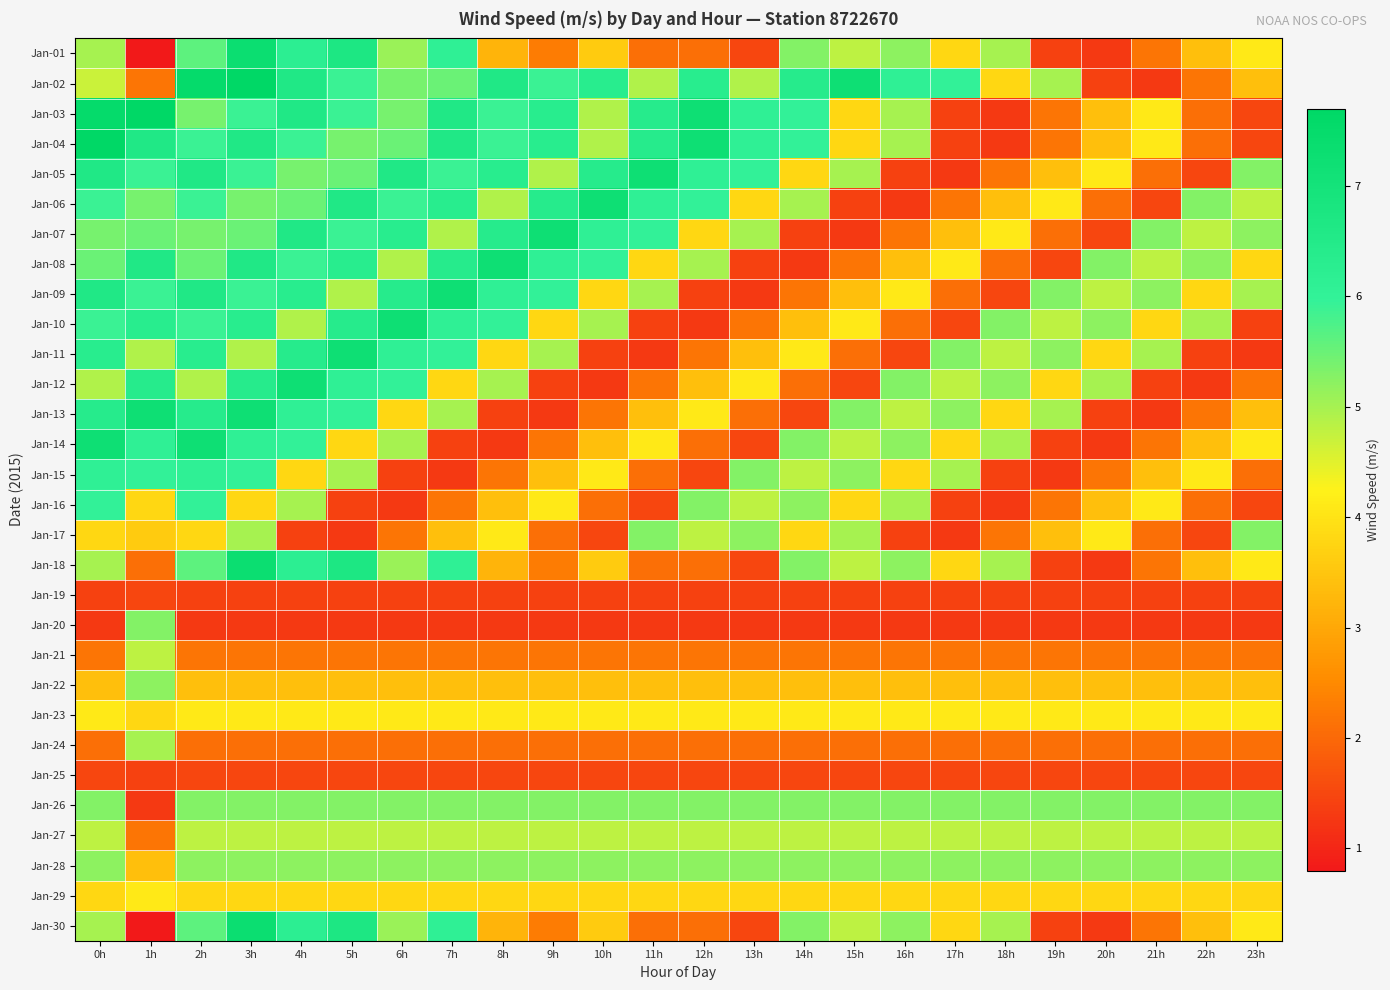

At how many categories does at least one series exceed 1?

24